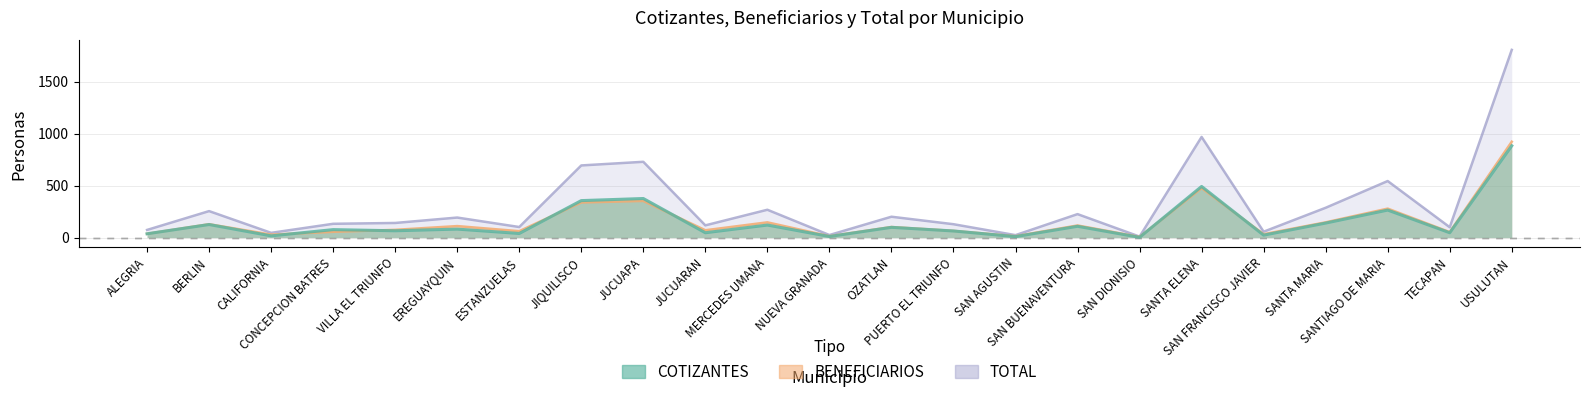

What is the sum of the BENEFICIARIOS values at SAN FRANCISCO JAVIER and PUERTO EL TRIUNFO?

98